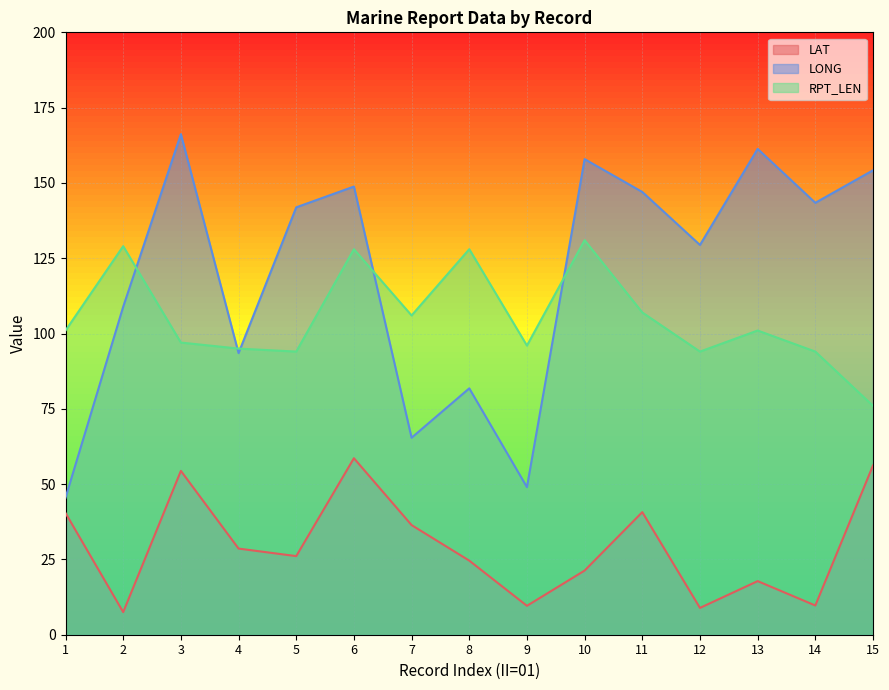

Reading left to right, what are all the values shown in this chart?

LAT: 40.4	7.5	54.4	28.6	26.1	58.6	36.4	24.6	9.6	21.3	40.7	8.9	17.8	9.7	56.2
LONG: 45.5	108.9	166.2	93.5	141.9	148.8	65.4	81.8	49.0	157.9	147.0	129.4	161.3	143.4	154.2
RPT_LEN: 101.0	129.0	97.0	95.0	94.0	128.0	106.0	128.0	96.0	131.0	107.0	94.0	101.0	94.0	76.0